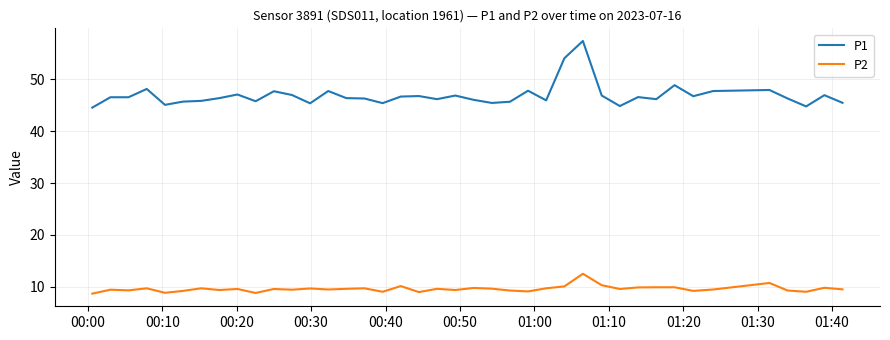

Which series has the widest spread of values?

P1